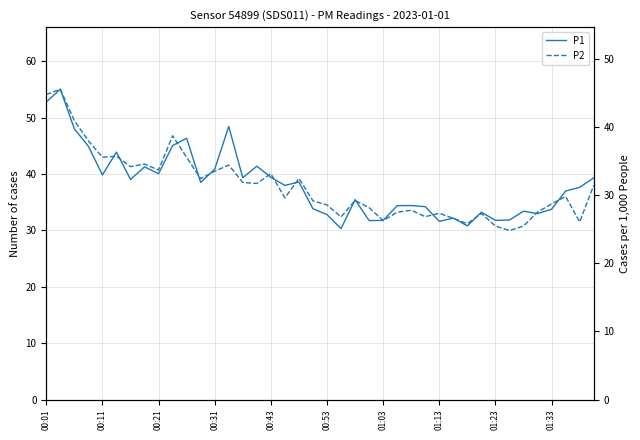

What position from the right is 30?

10